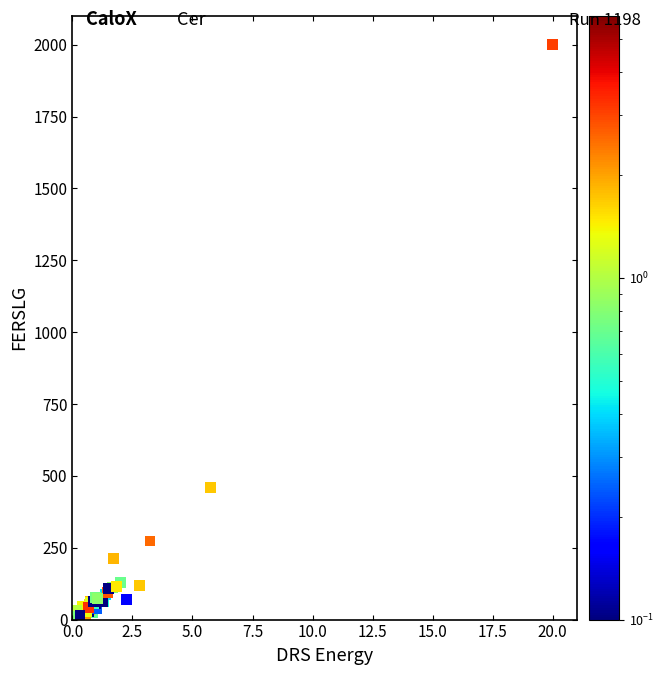

What Y value in the scatter plot is closest to 1004?

458.8